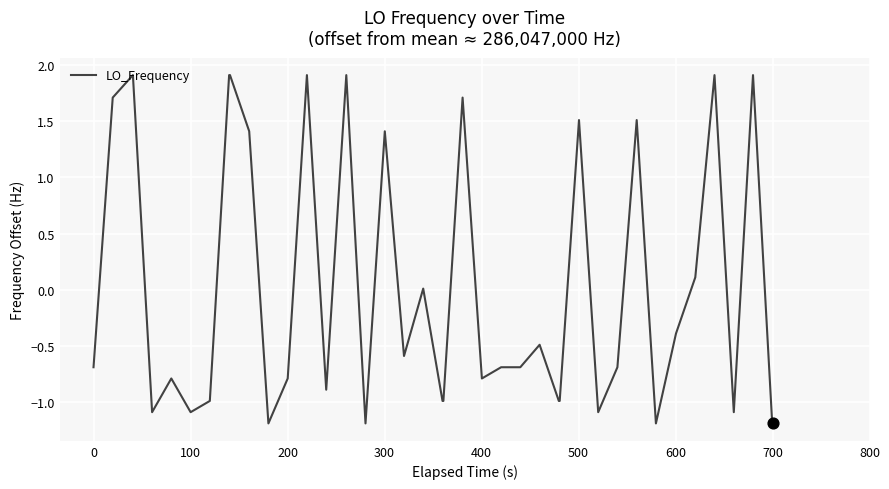

What is the smallest value displayed?

-1.2